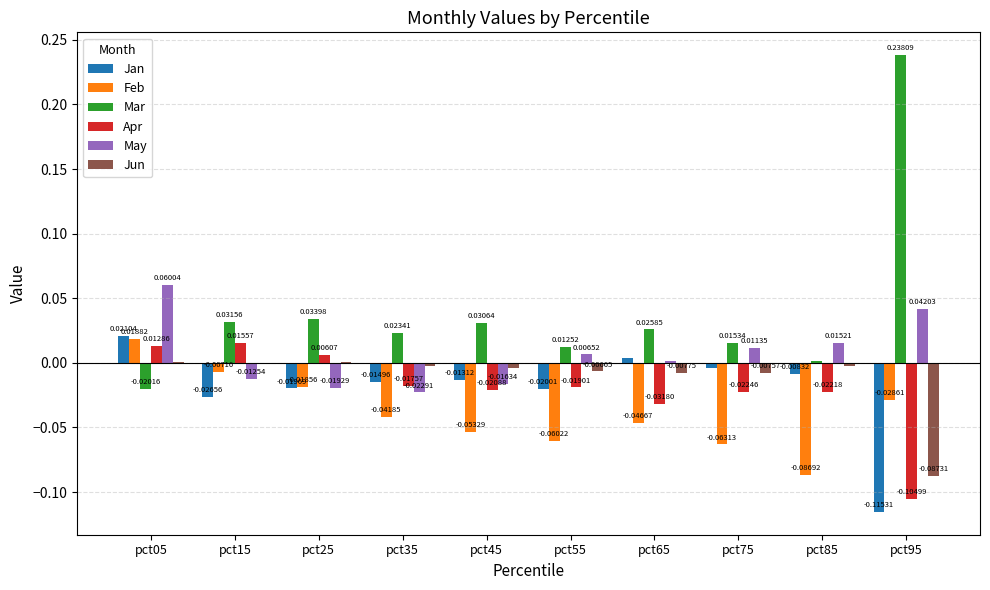

How many groups of bars are there?

10